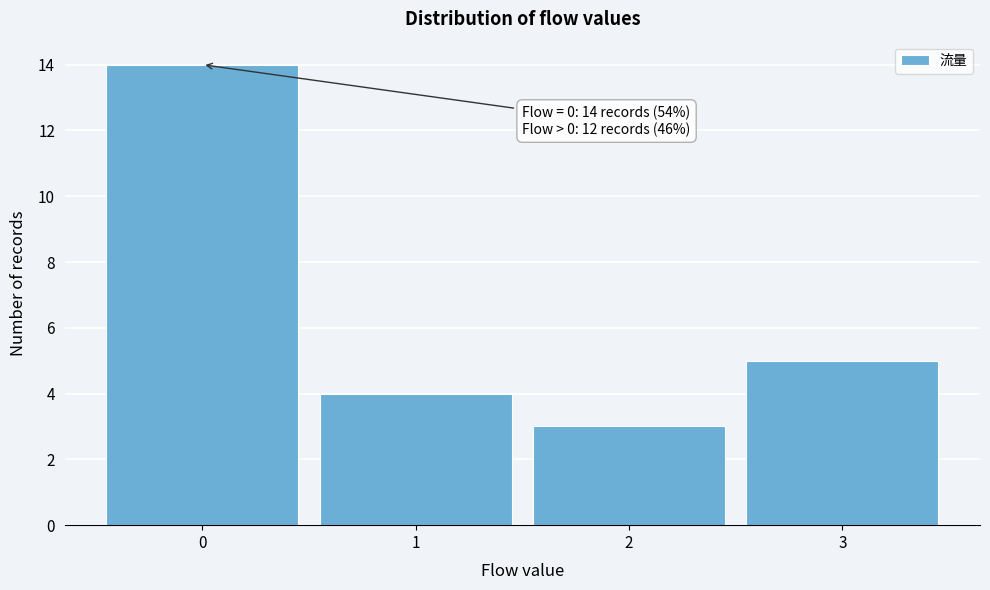

Over which range of the x-axis is the bar tallest?

-0.5 to 0.5